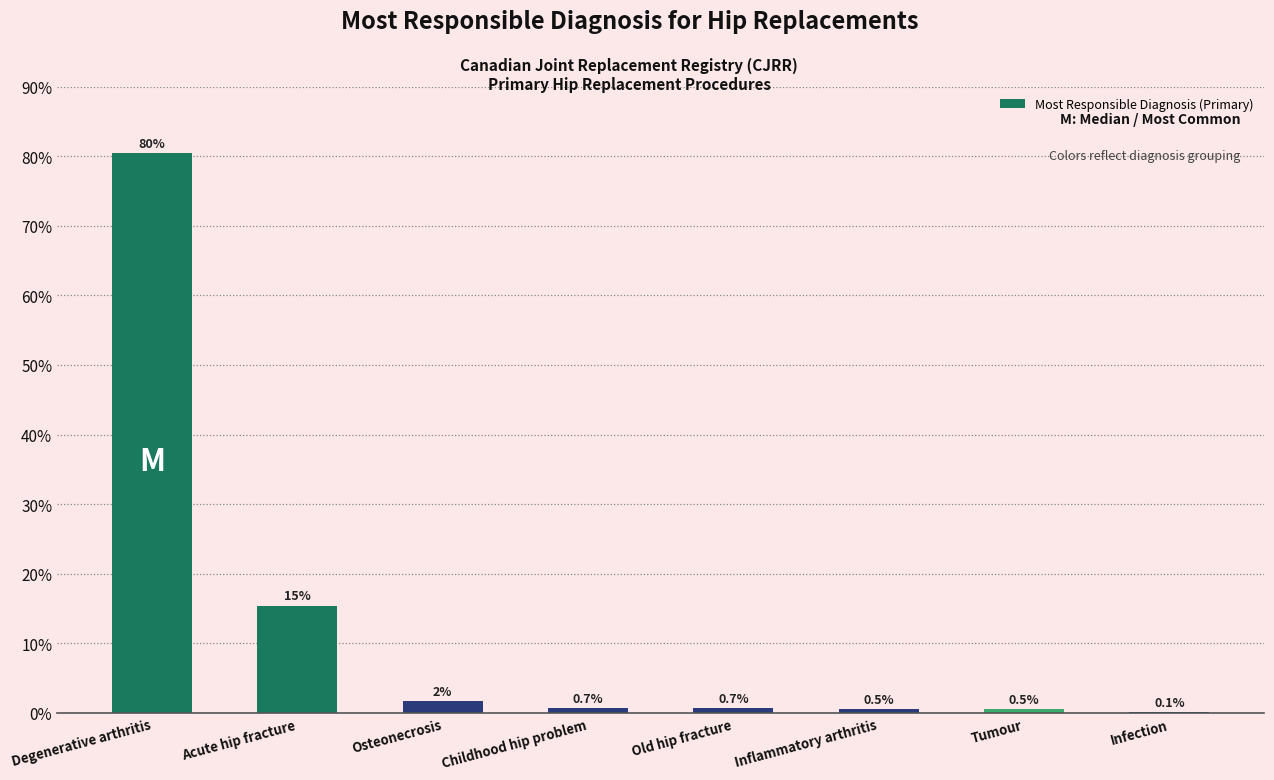

What is the difference between the maximum and minimum values?

0.8